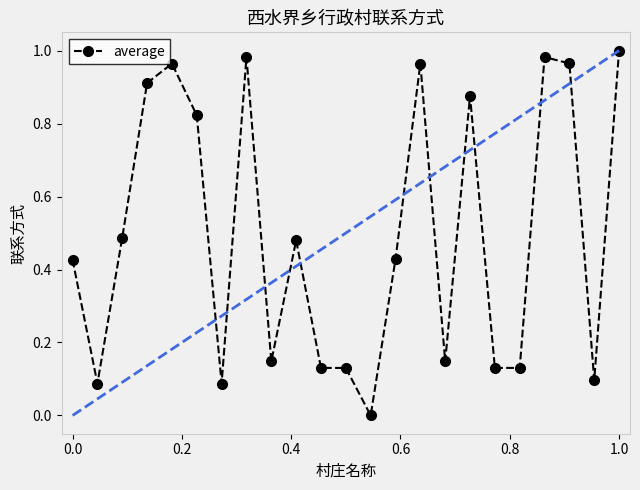

True or false: the data has more than 1 interior local peaks.

True